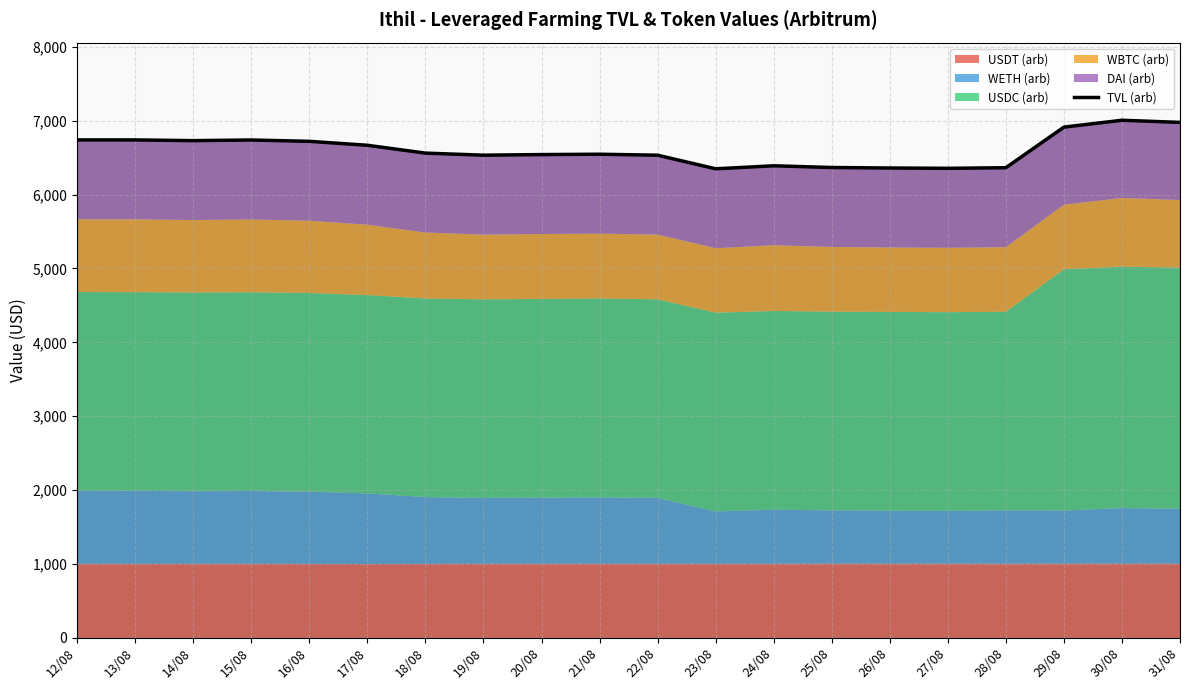

What is the label of the 18th point from the left?

29/08